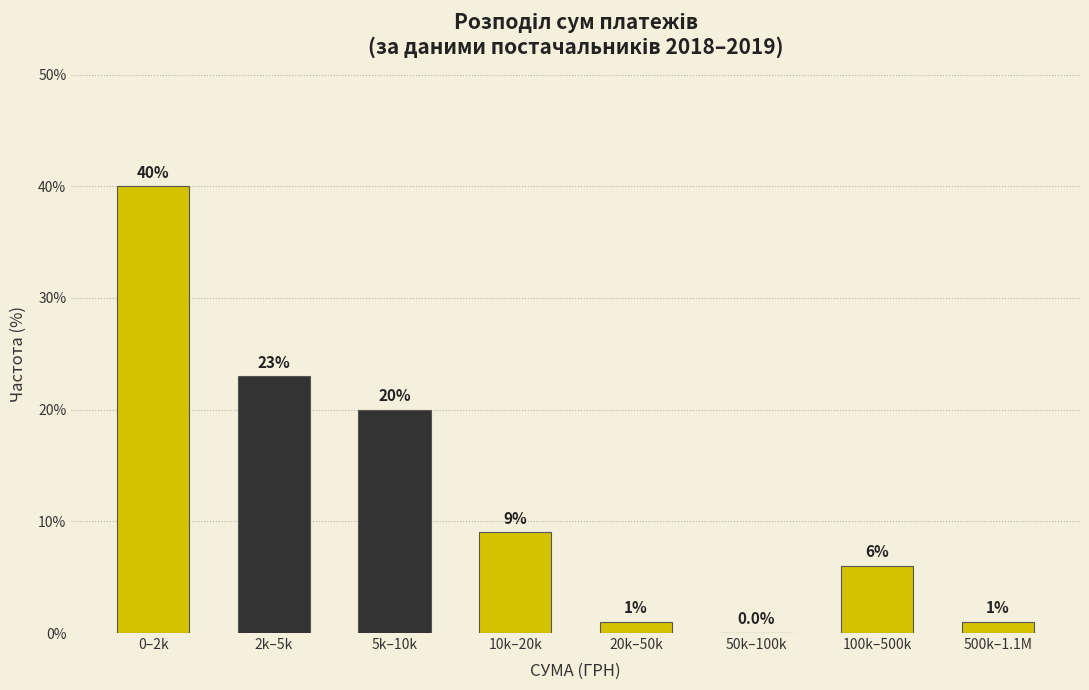

Reading left to right, extract all data points from this chart.

0–2k=40	2k–5k=23	5k–10k=20	10k–20k=9	20k–50k=1	50k–100k=0	100k–500k=6	500k–1.1M=1